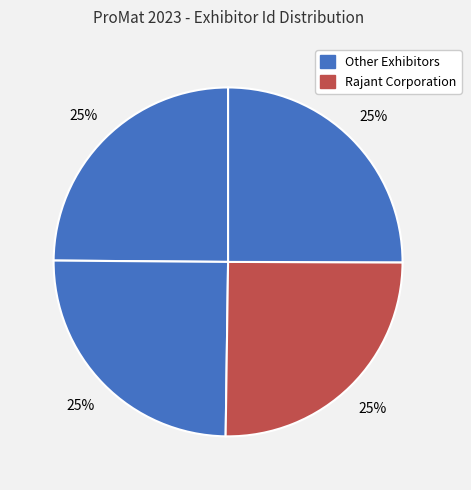

How many slices are in this pie chart?

4